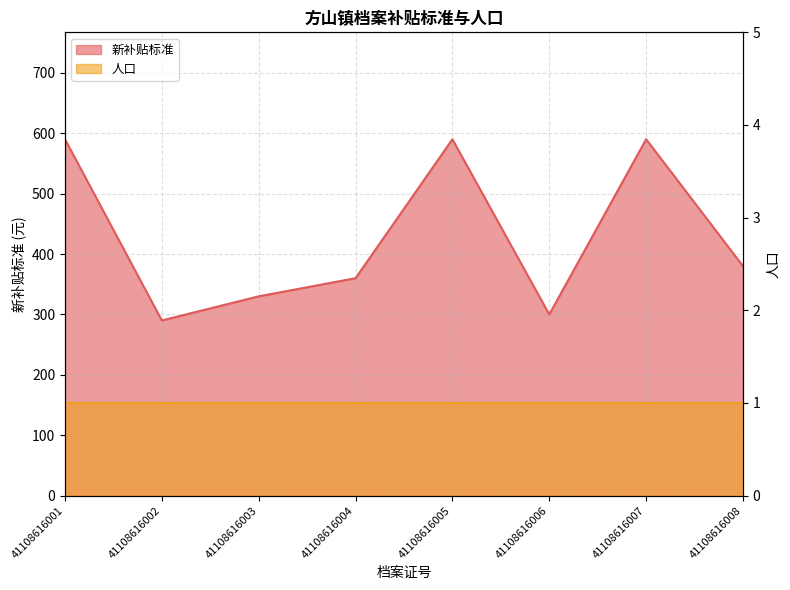

Rank the categories by value from highest to lowest.

41108616001, 41108616005, 41108616007, 41108616008, 41108616004, 41108616003, 41108616006, 41108616002